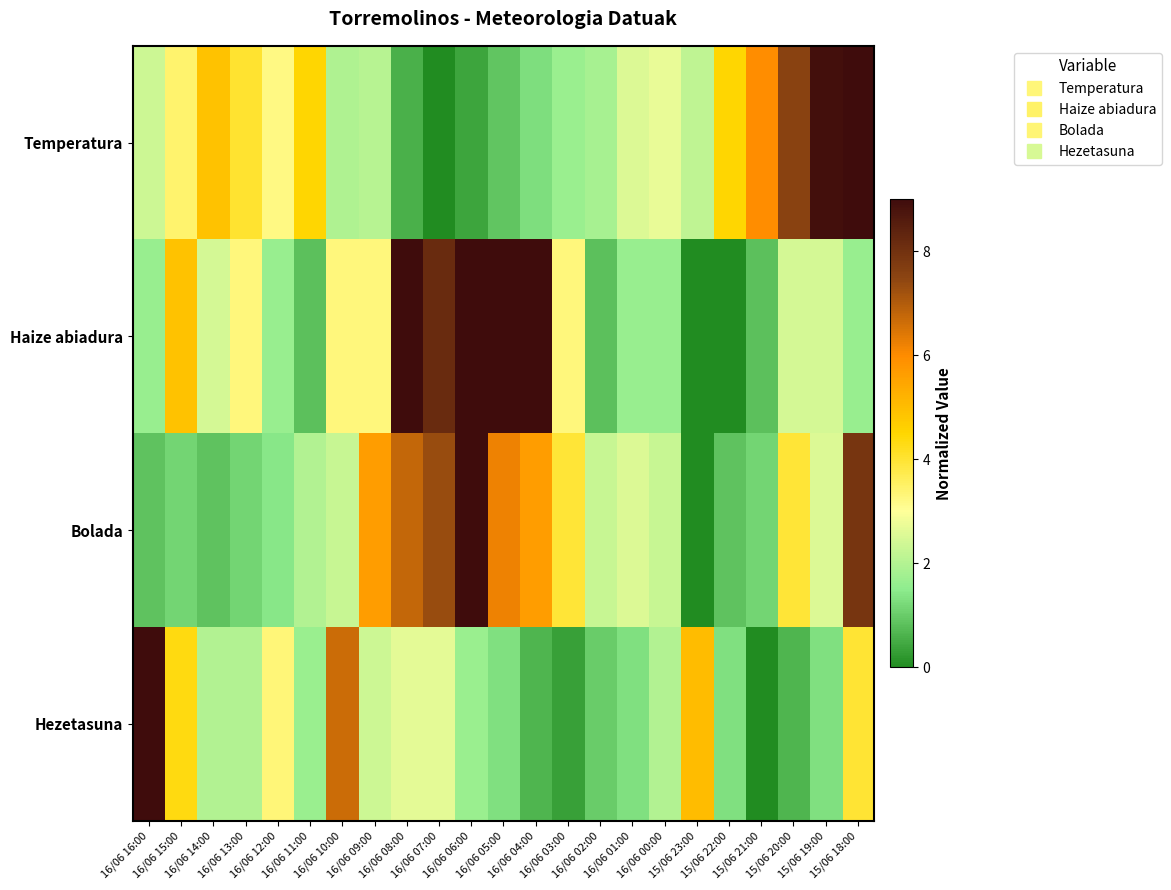

Count the number of data series in this chart.

4